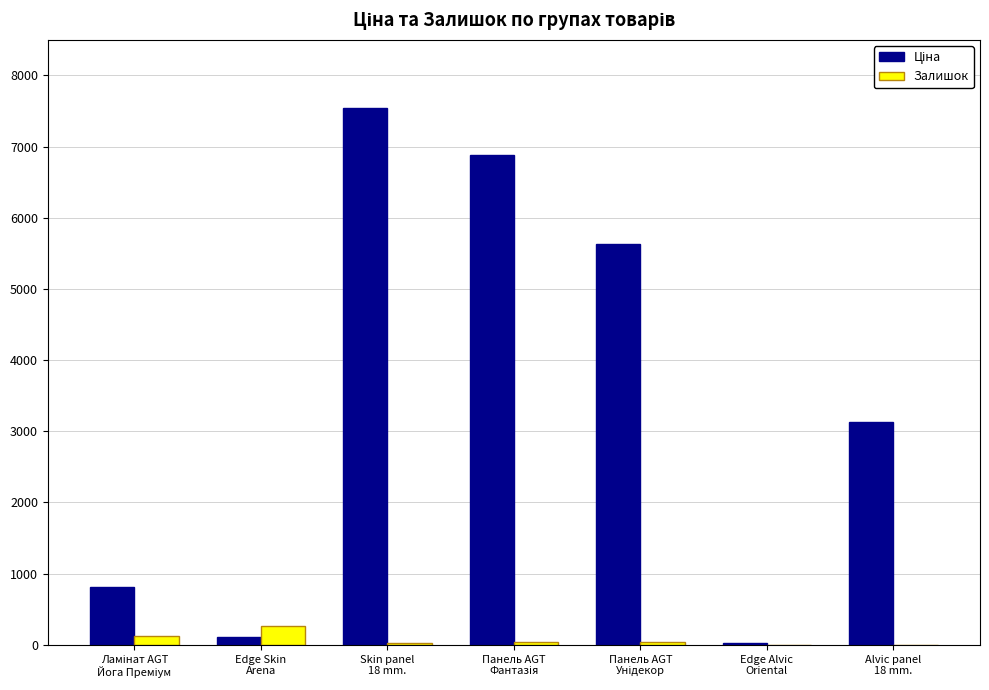

How many groups of bars are there?

7